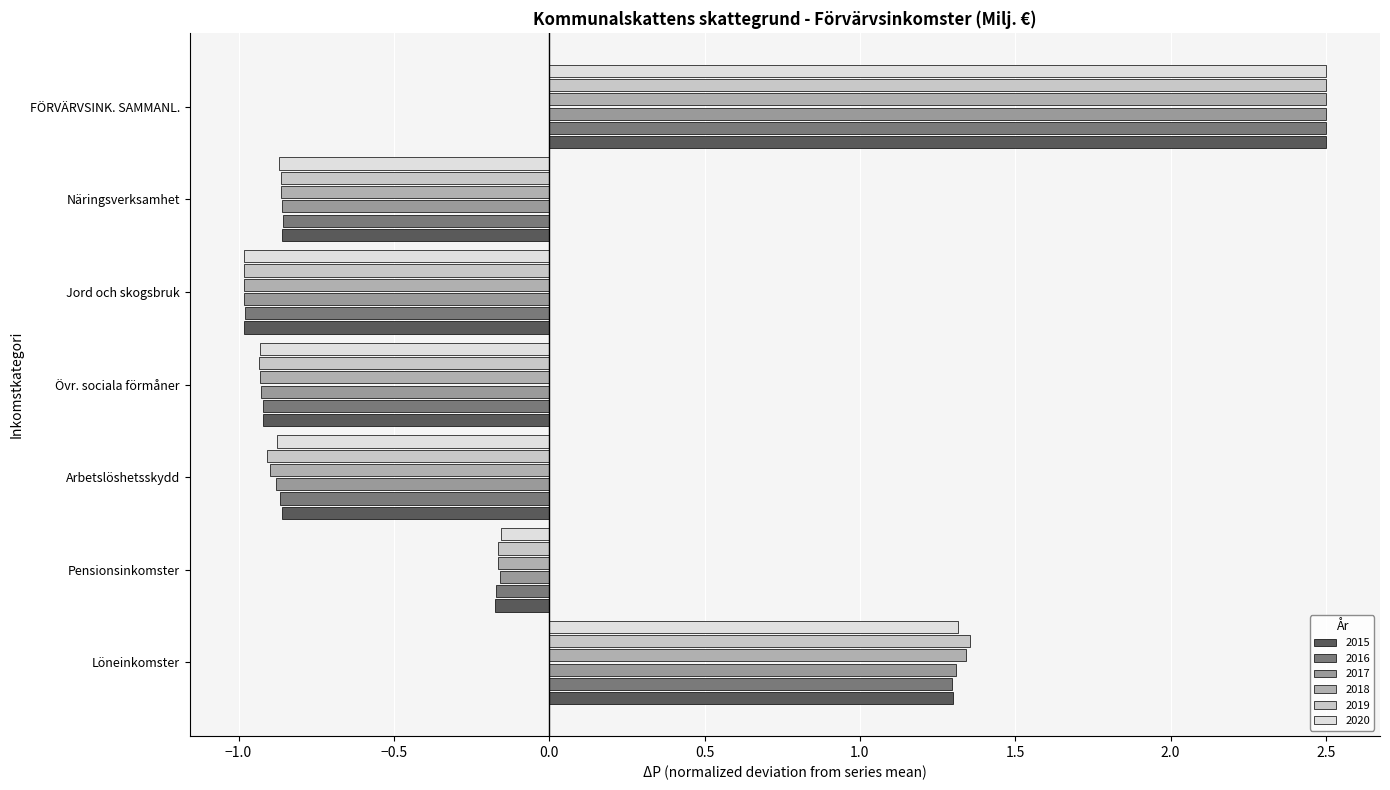

How many negative values does the 2018 series have?

5